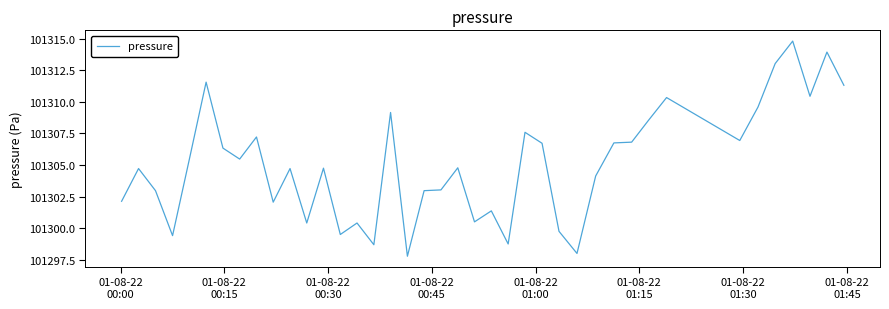

What is the maximum value shown in the chart?

101314.8